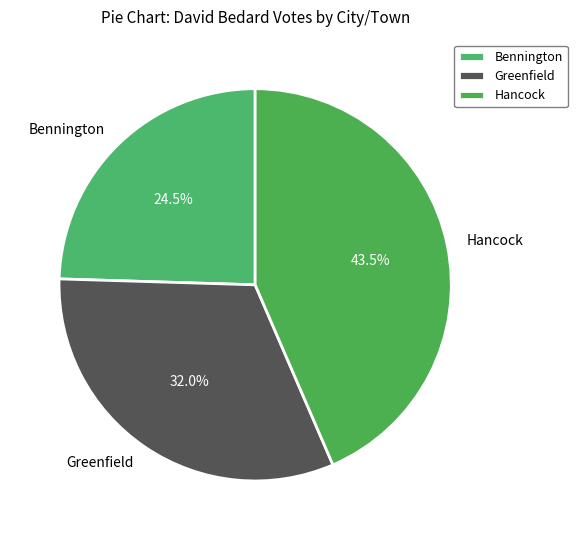

Rank the categories by value from highest to lowest.

Hancock, Greenfield, Bennington